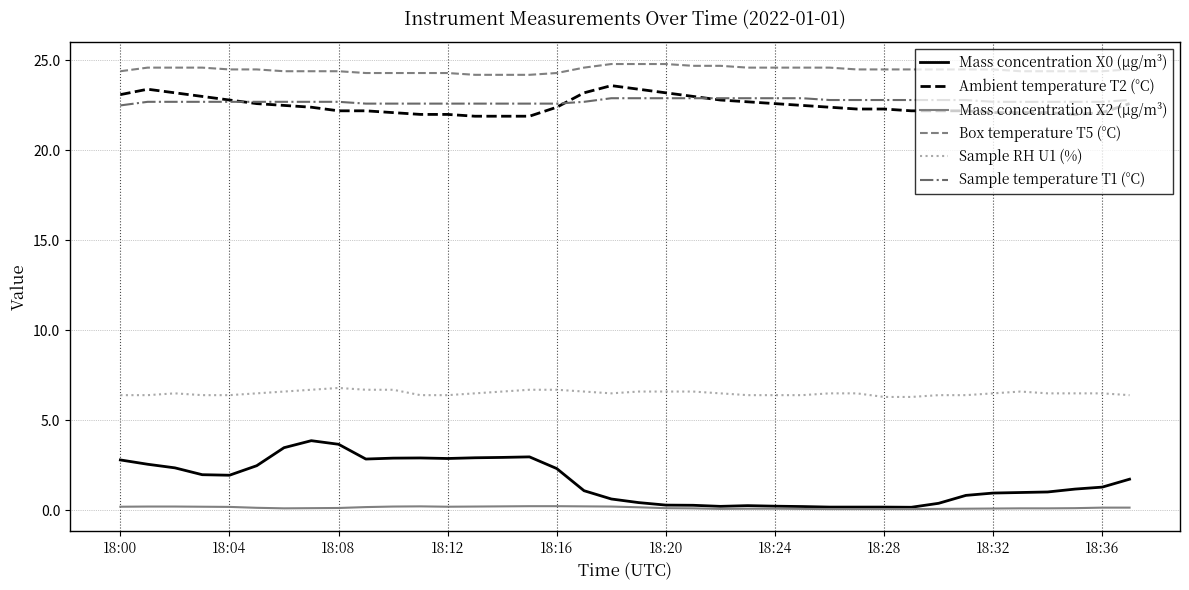

At how many categories does at least one series exceed 13?

38